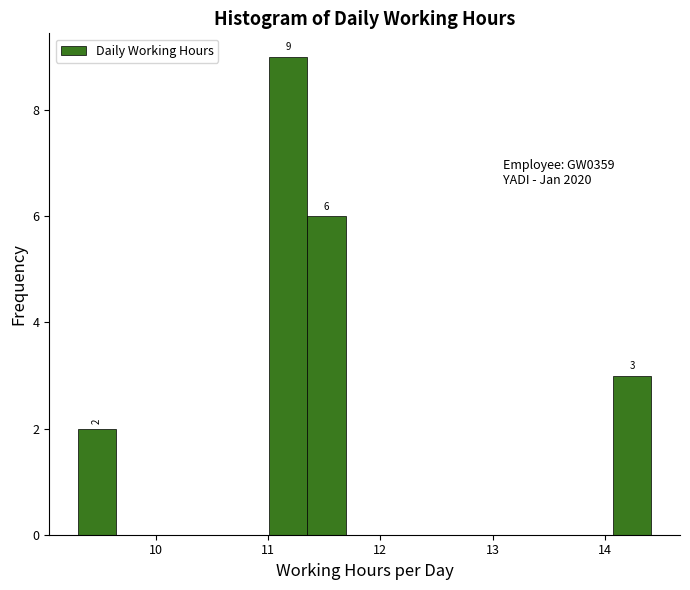

Read against the x-axis, roughly where is the centre of the tallest bar?

11.2